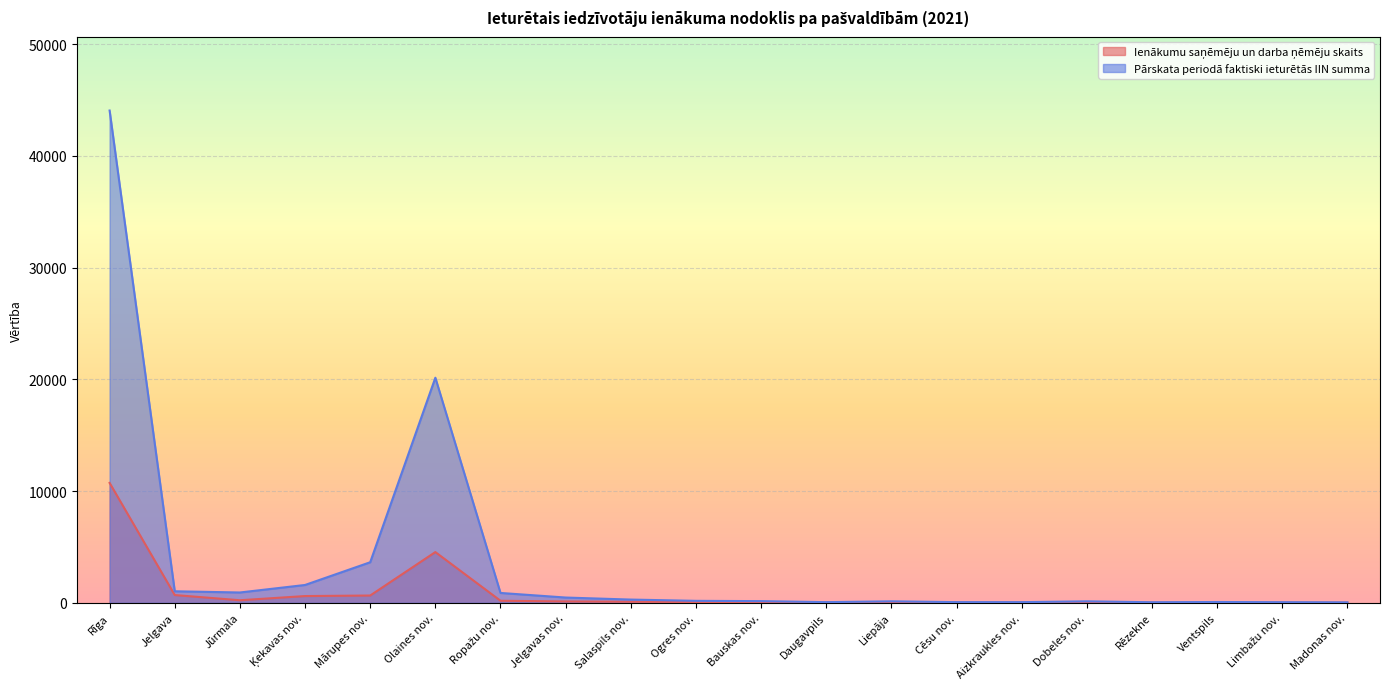

Read the Ienākumu saņēmēju un darba ņēmēju skaits value at Ķekavas nov..

605.0